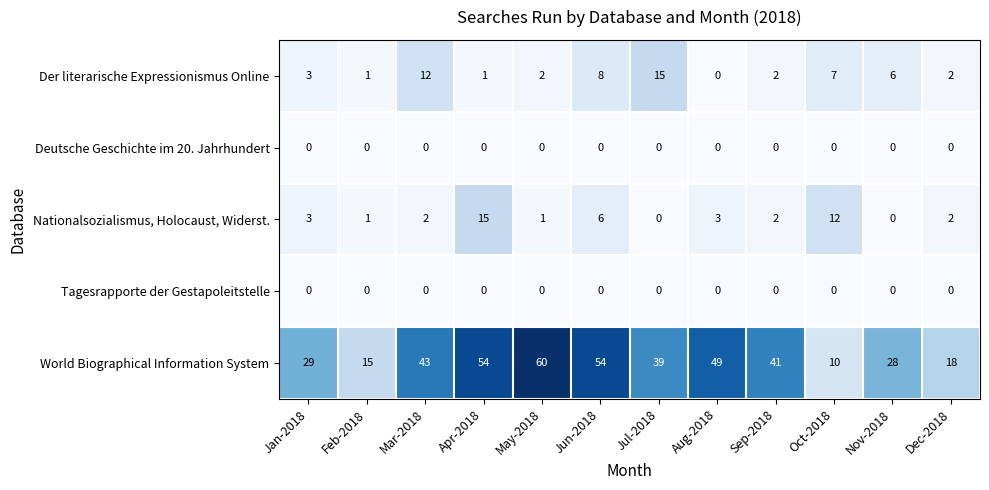

At how many categories does at least one series exceed 0?

12